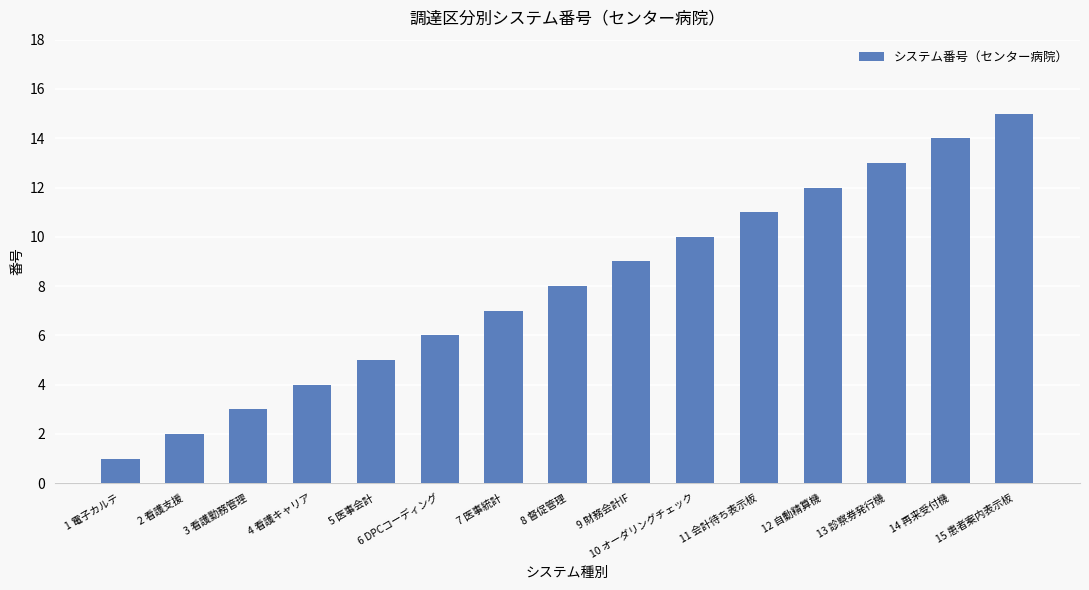

Where is the data nearest to the value 8?

8 督促管理